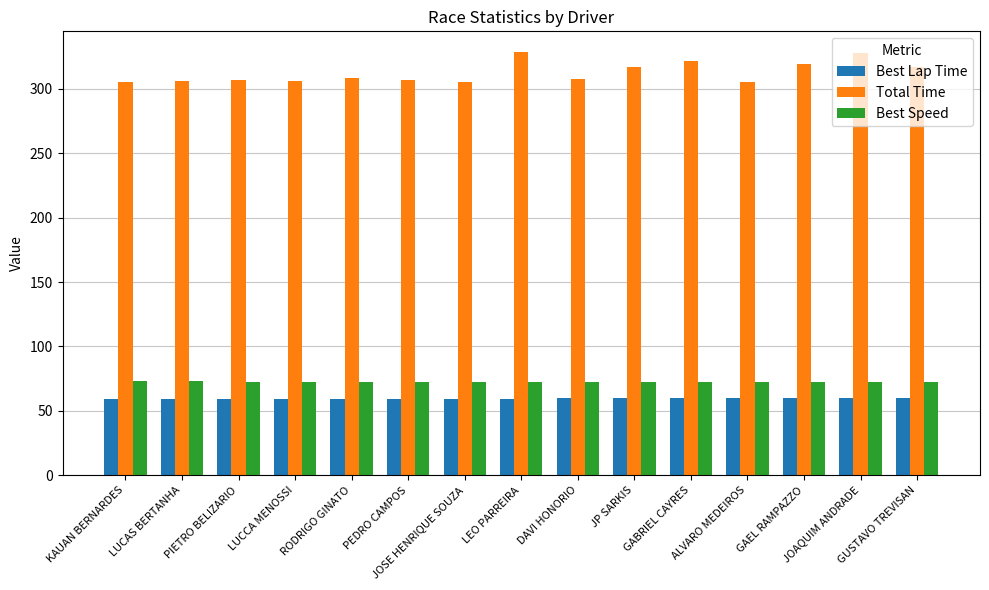

Is the value of Best Lap Time at LUCAS BERTANHA greater than the value of Best Speed at LUCAS BERTANHA?

No